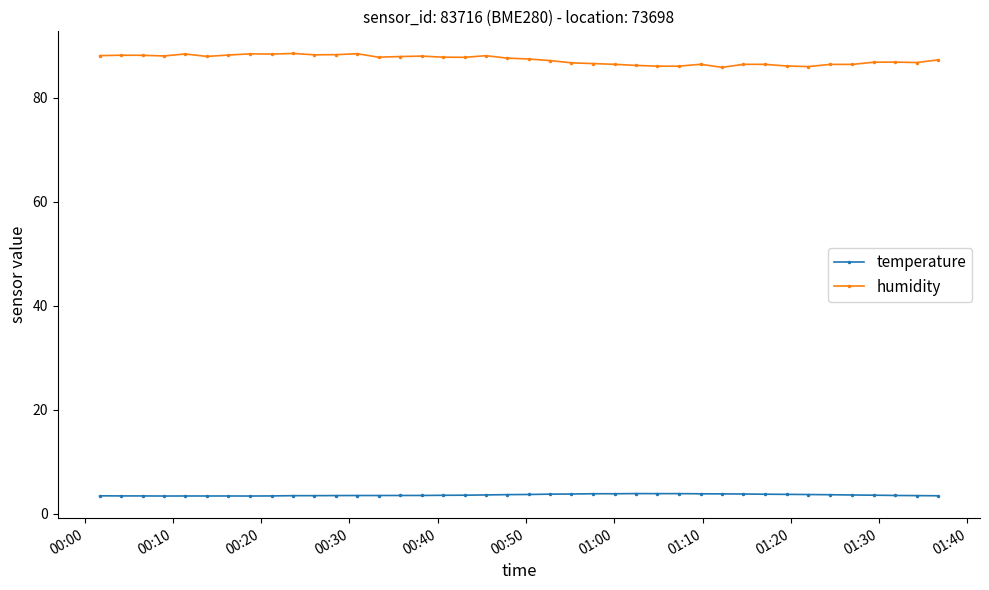

True or false: humidity has more than 0 points higher than both neighbors.

True